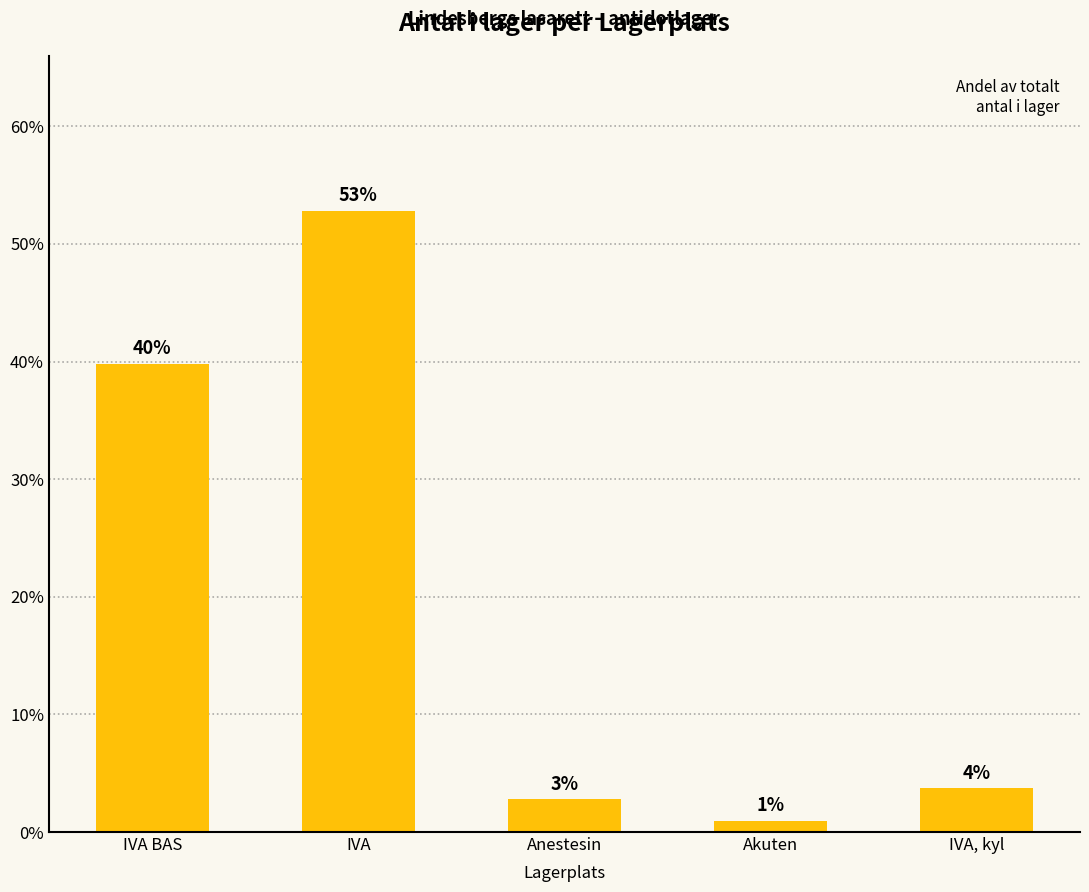

What is the sum of all values?

1.0